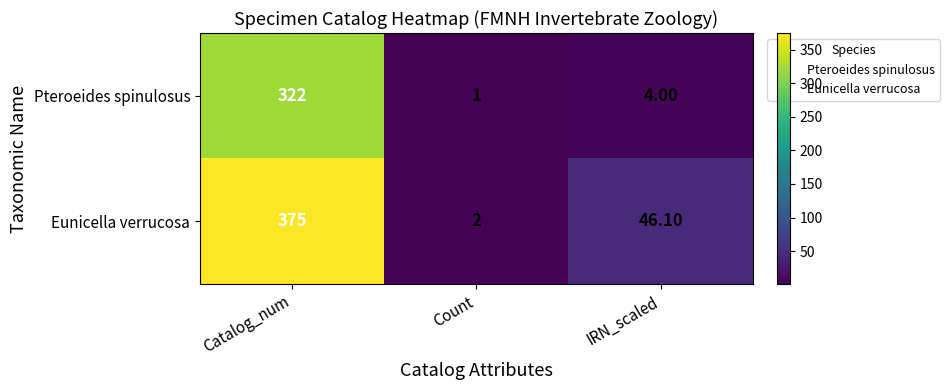

Which series has the largest total across all categories?

Eunicella verrucosa